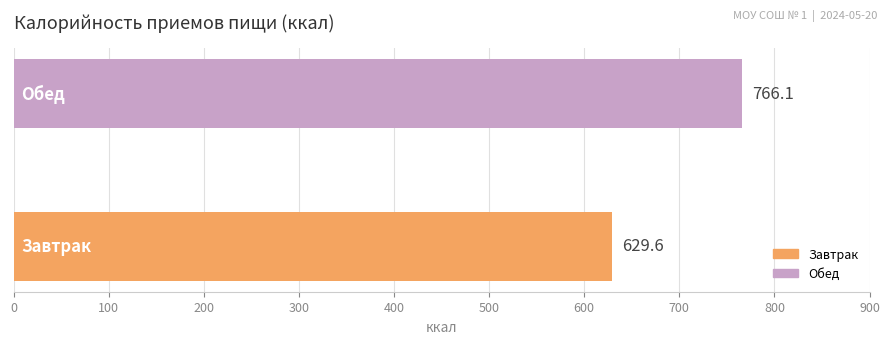

What is the average value?

697.8